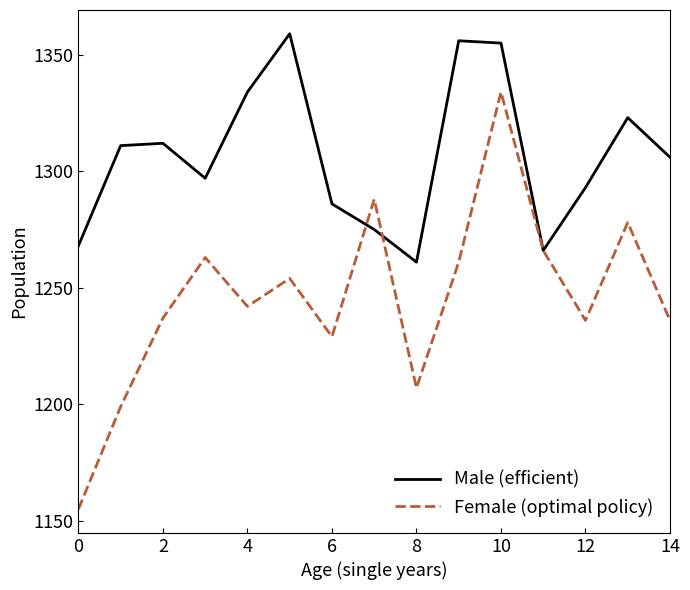

Which series has the largest range (max minus min)?

Female (optimal policy)